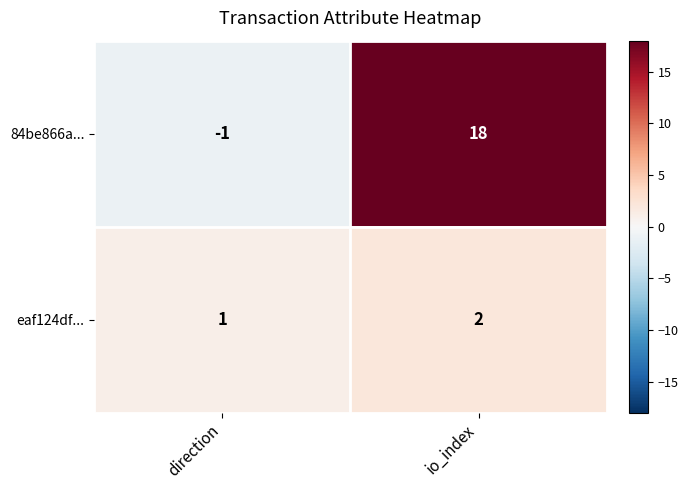

At which category is the sum across all series the highest?

io_index